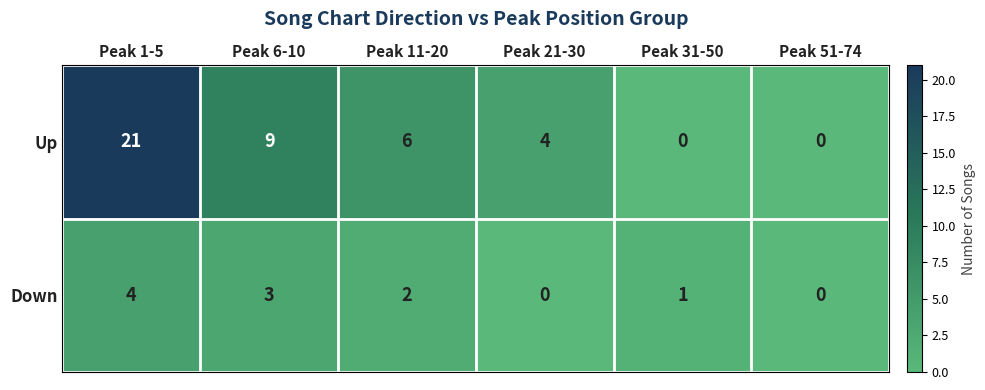

What is the average value of the Up series?

7